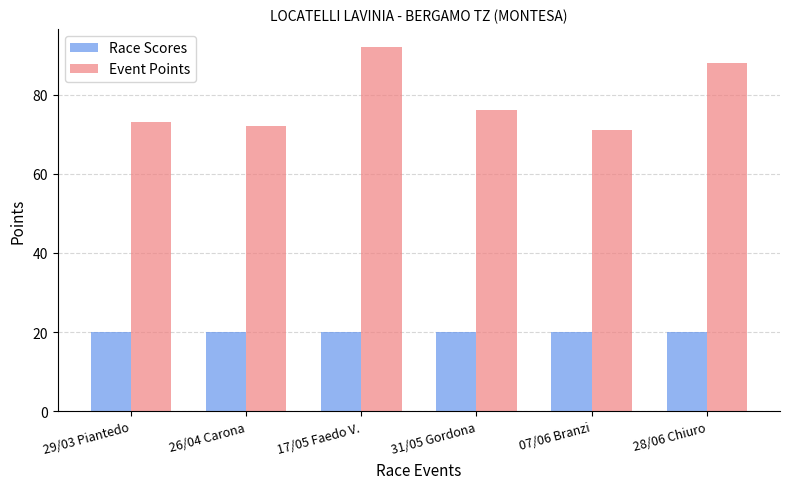

What is the sum of all Event Points values?

472